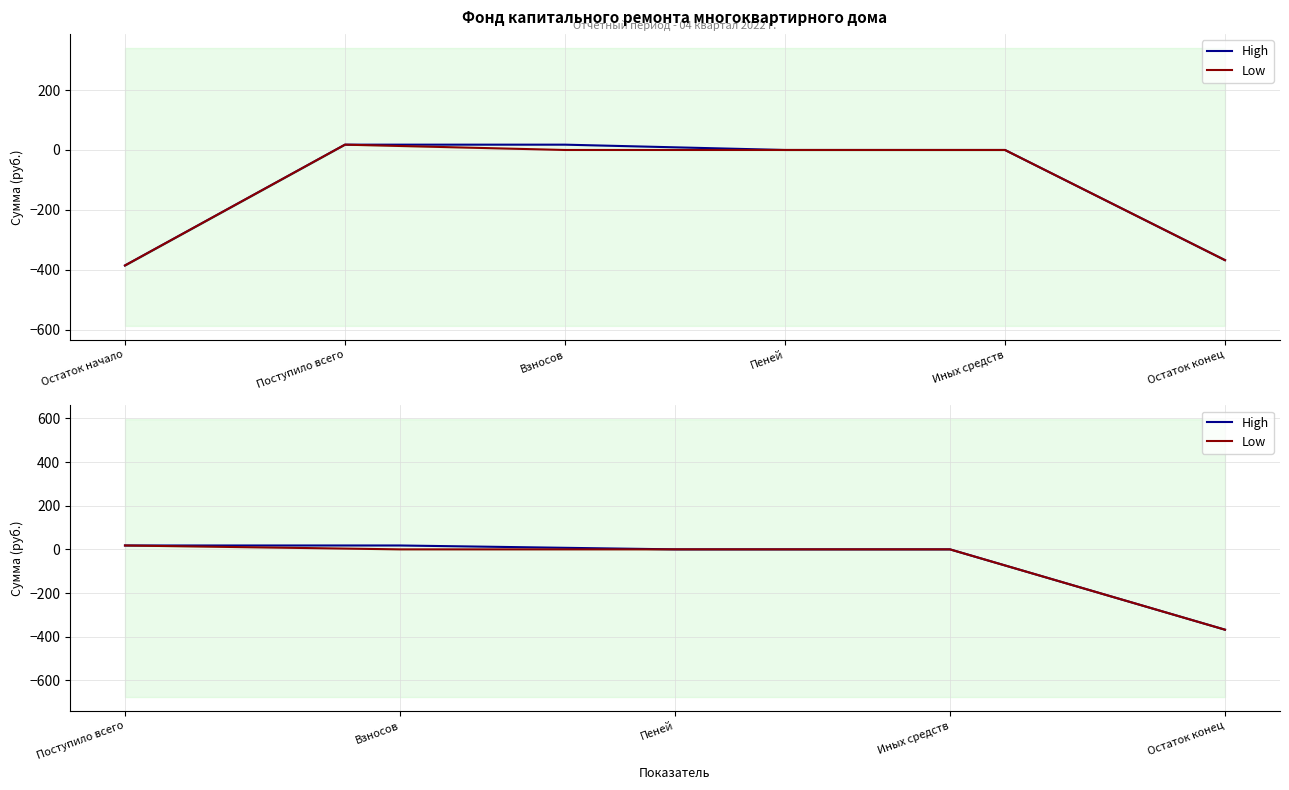

What is the label of the 4th point from the left?

Иных средств